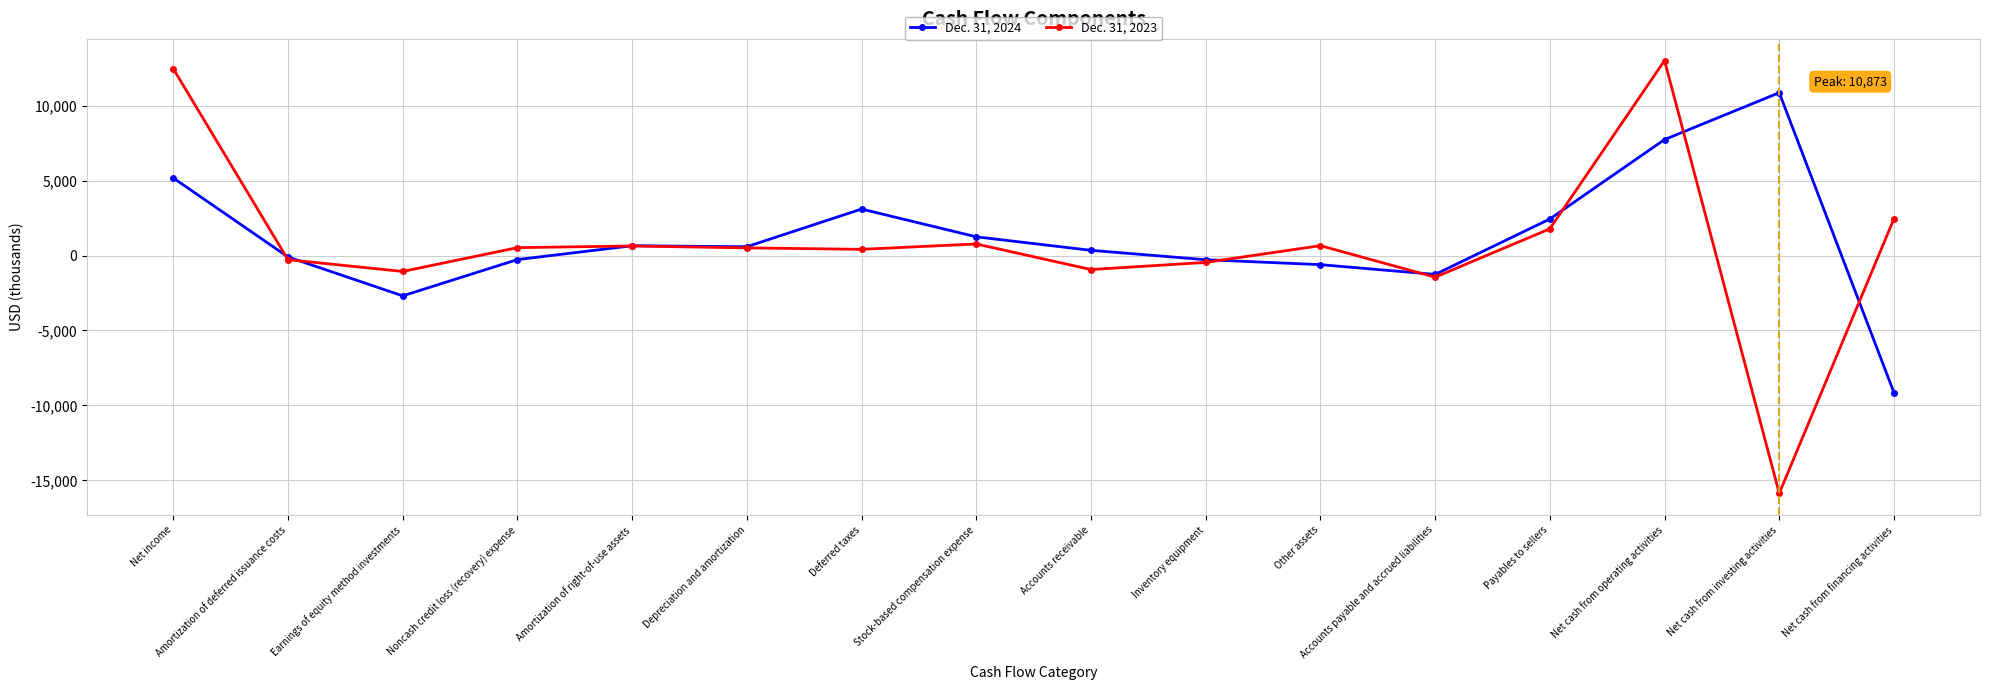

What is the spread (max minus min) of values at Accounts receivable?

1282